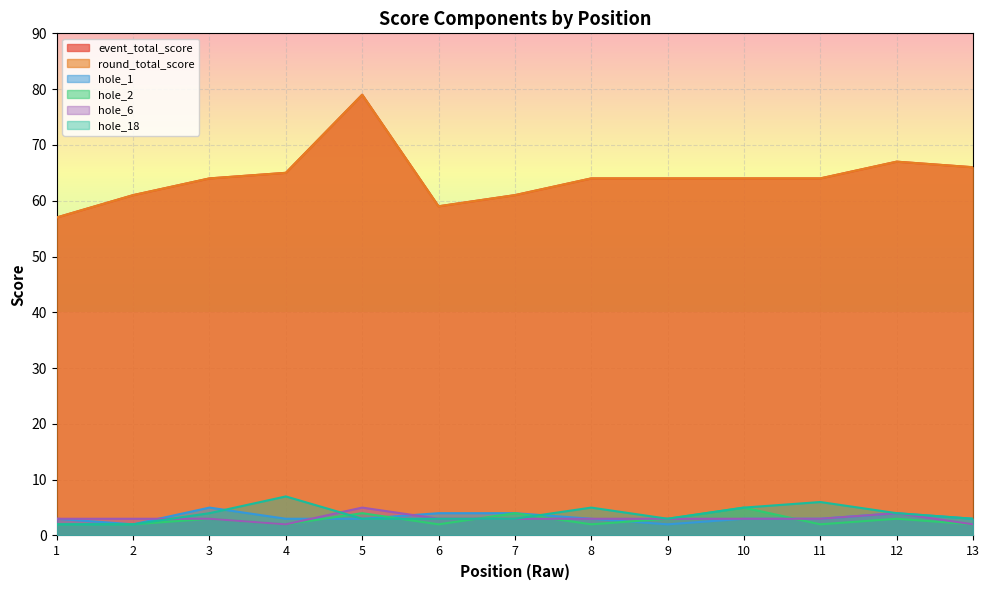

At how many categories does at least one series exceed 4?

13